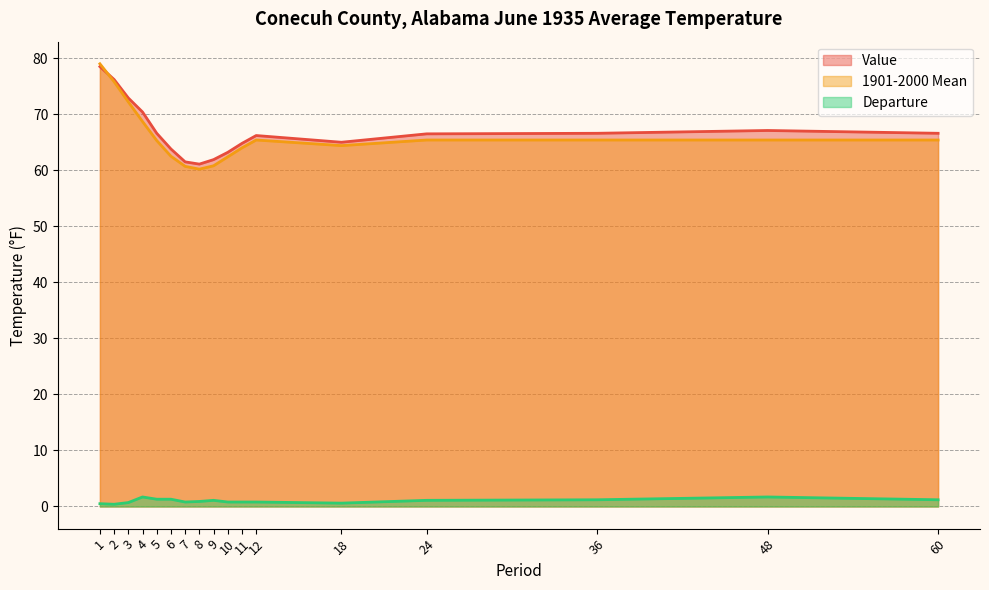

At which label does Value first exceed 66?

1